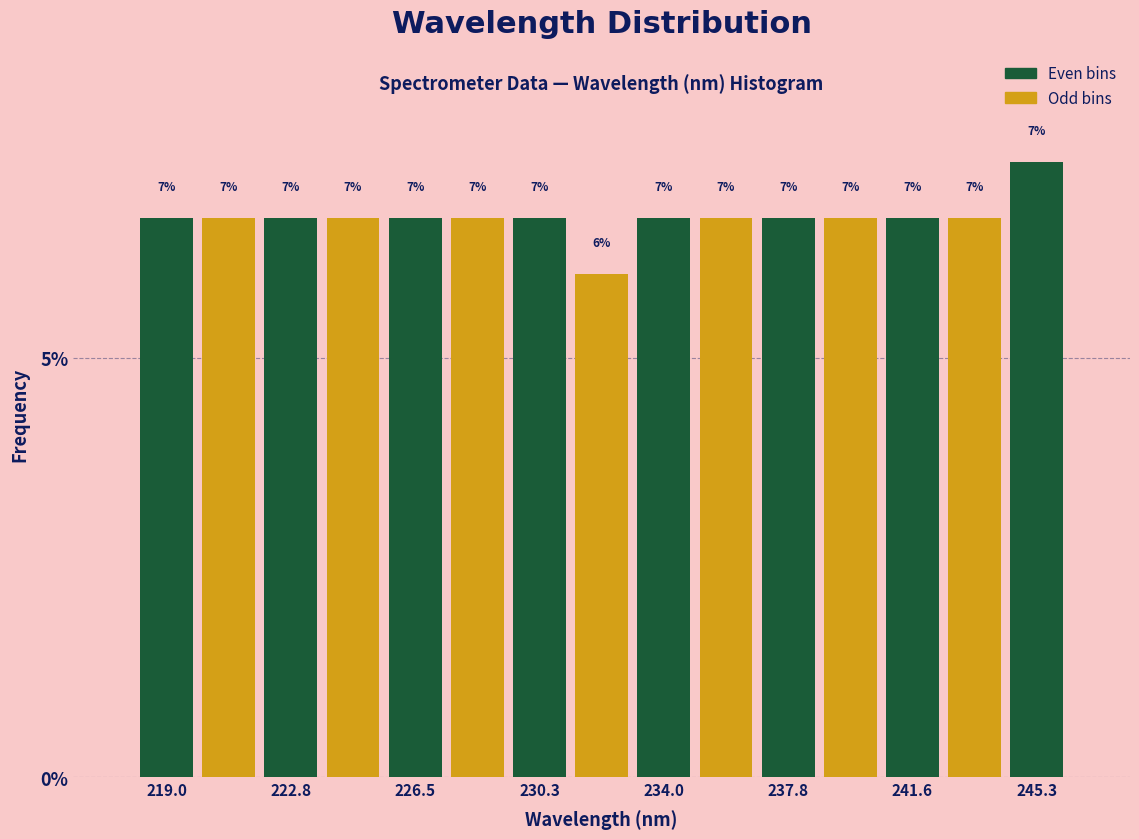

Read against the x-axis, roughly where is the centre of the tallest bar?

245.5